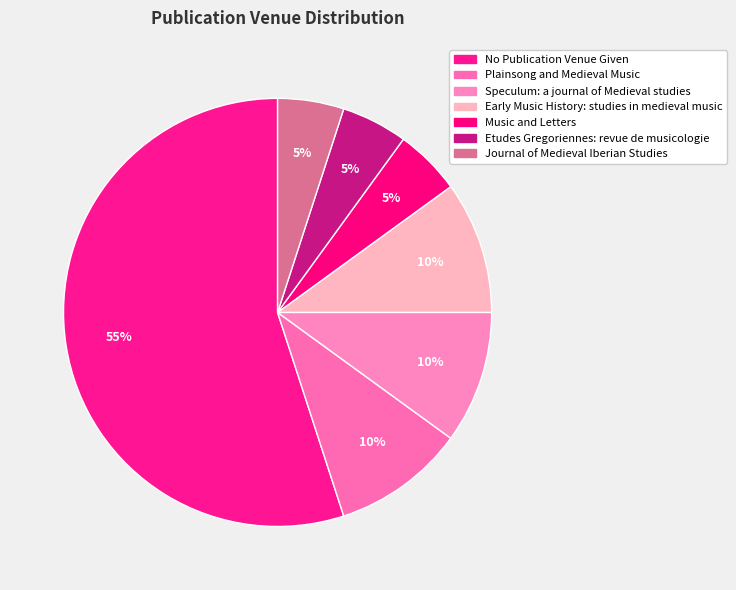

Which slice is the smallest?

Music and Letters